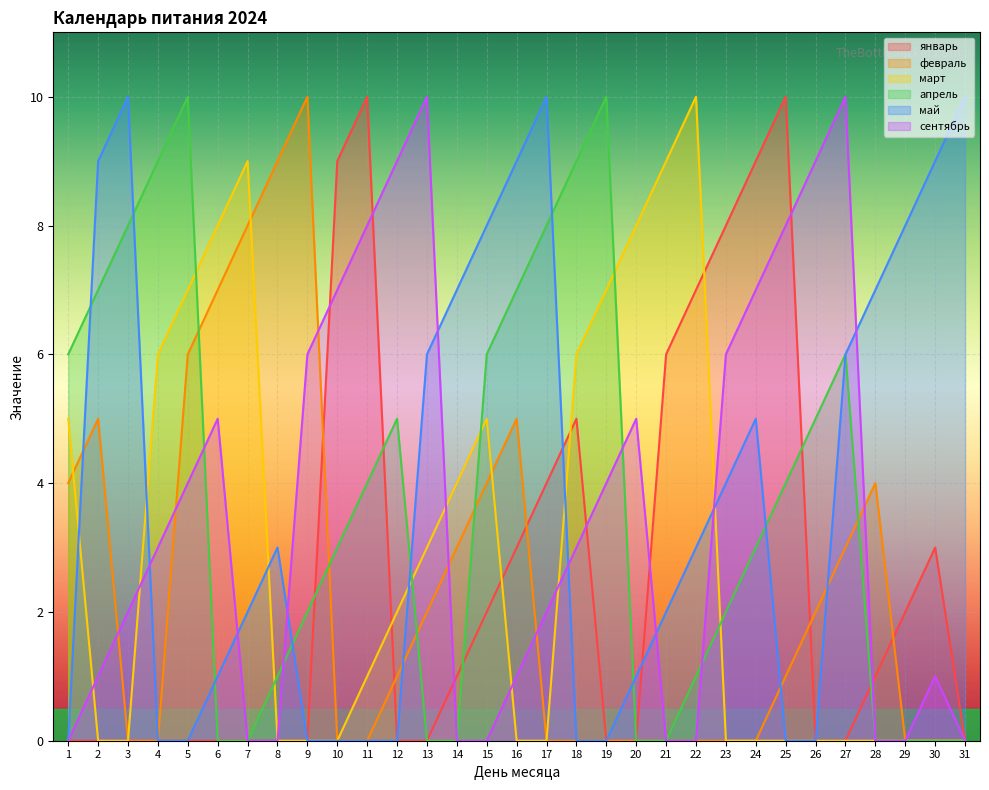

At which category is the sum across all series the highest?

5